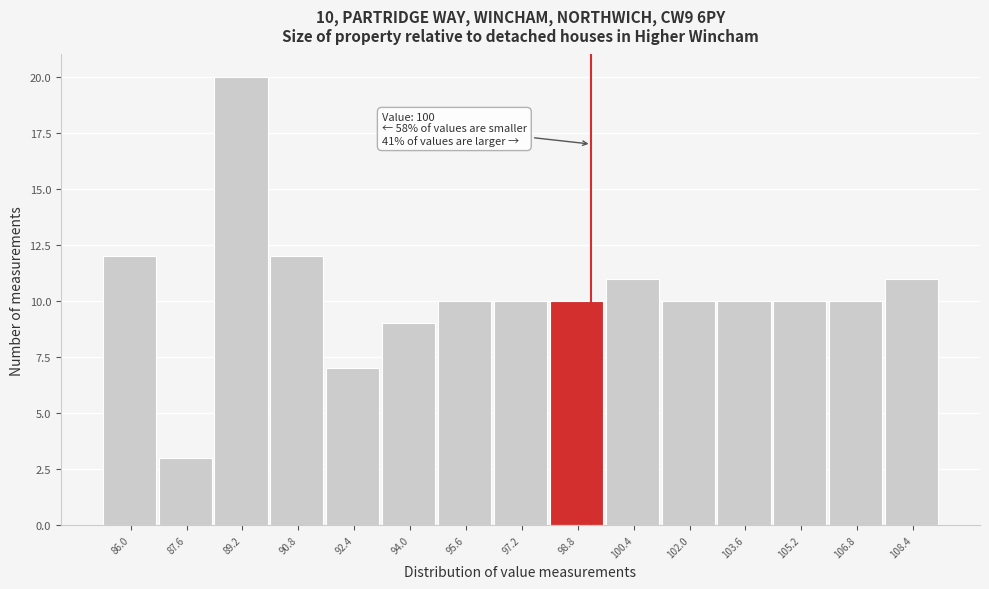

Reading left to right, transcribe all the data shown in this chart.

86.0=12	87.6=3	89.2=20	90.8=12	92.4=7	94.0=9	95.6=10	97.2=10	98.8=10	100.4=11	102.0=10	103.6=10	105.2=10	106.8=10	108.4=11